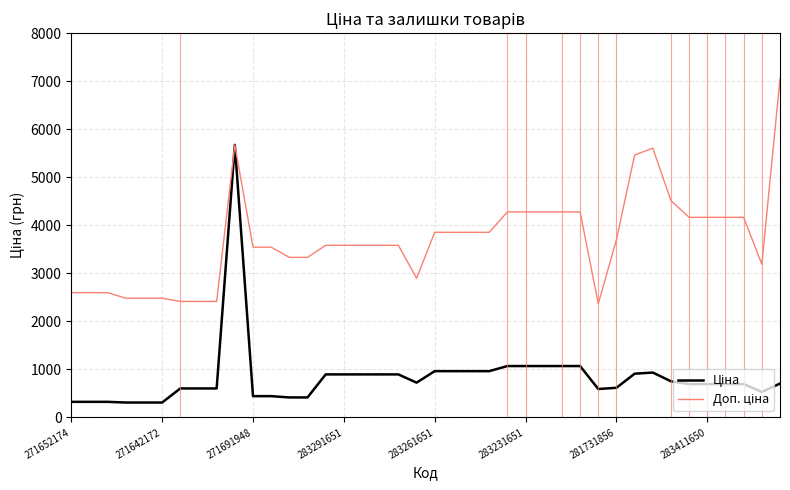

How many lines are shown in the chart?

2